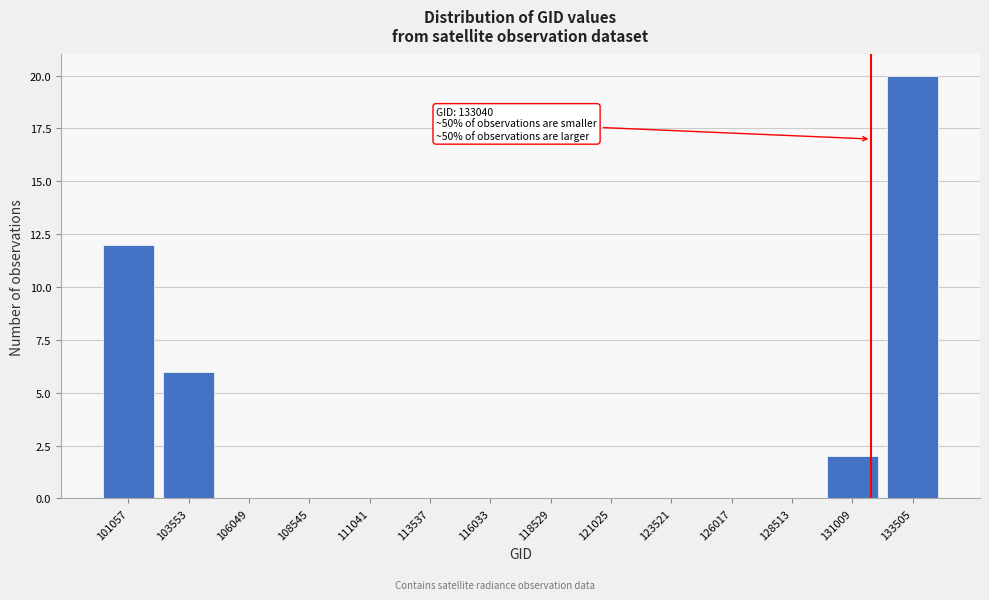

Reading left to right, list all the values displayed in this chart.

101057=12	103553=6	106049=0	108545=0	111041=0	113537=0	116033=0	118529=0	121025=0	123521=0	126017=0	128513=0	131009=2	133505=20